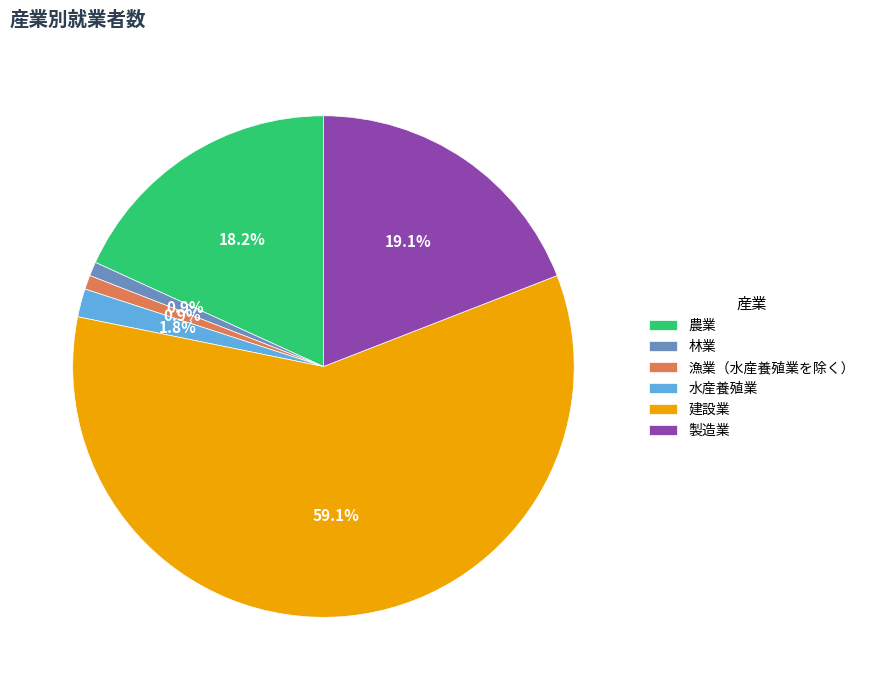

Is there any slice that represents more than half of the pie?

Yes